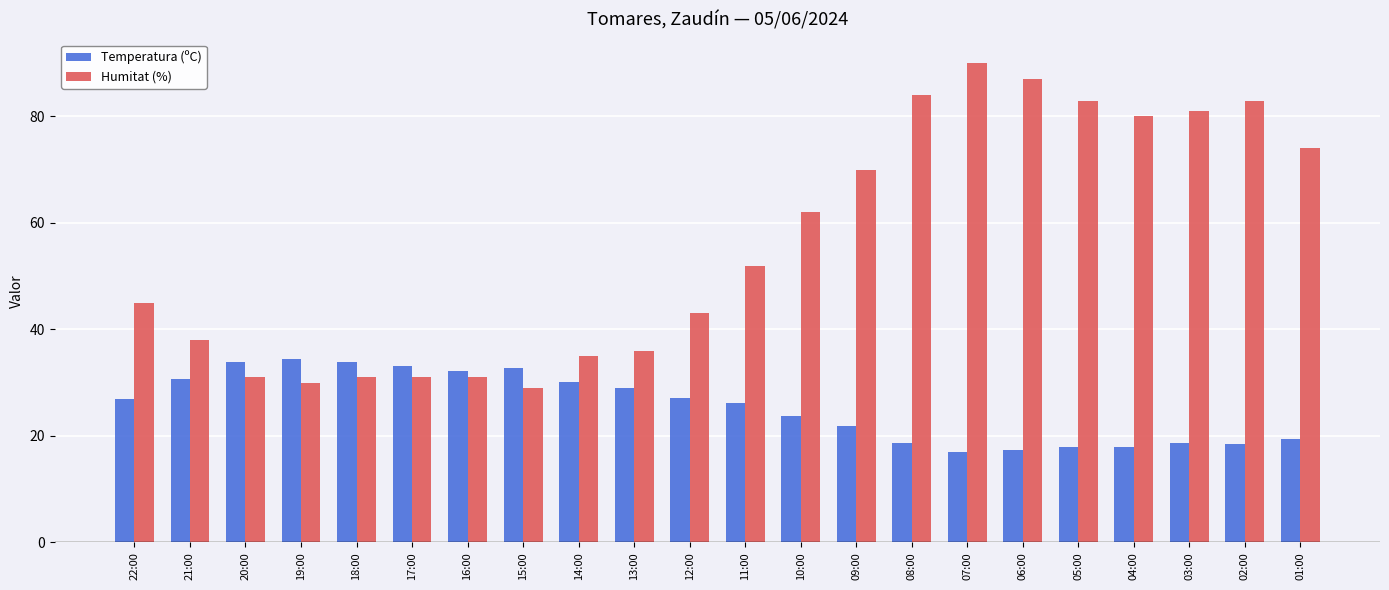

Is it true that Humitat (%) equals 35.1 at 02:00?

False